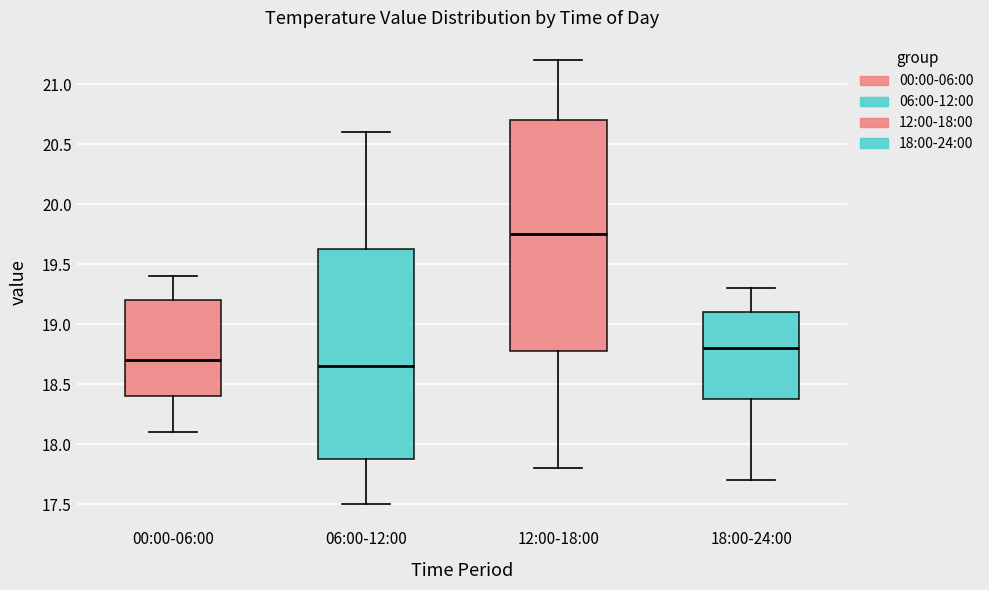

Where does the lower whisker of the box for 06:00-12:00 end on the y-axis? The values are not printed on the chart, so give them approximately, as read against the axis.

17.50